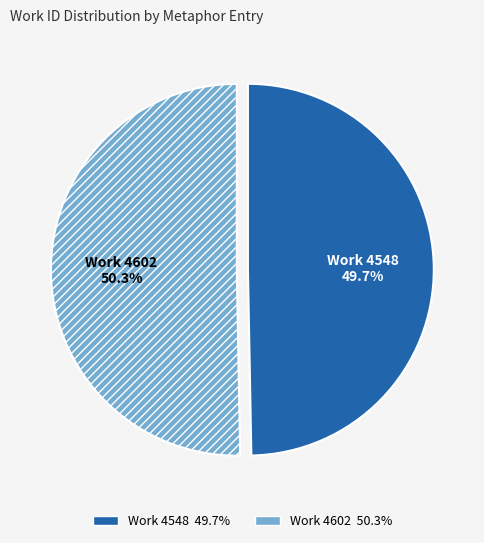

What is the majority slice?

Work 4602